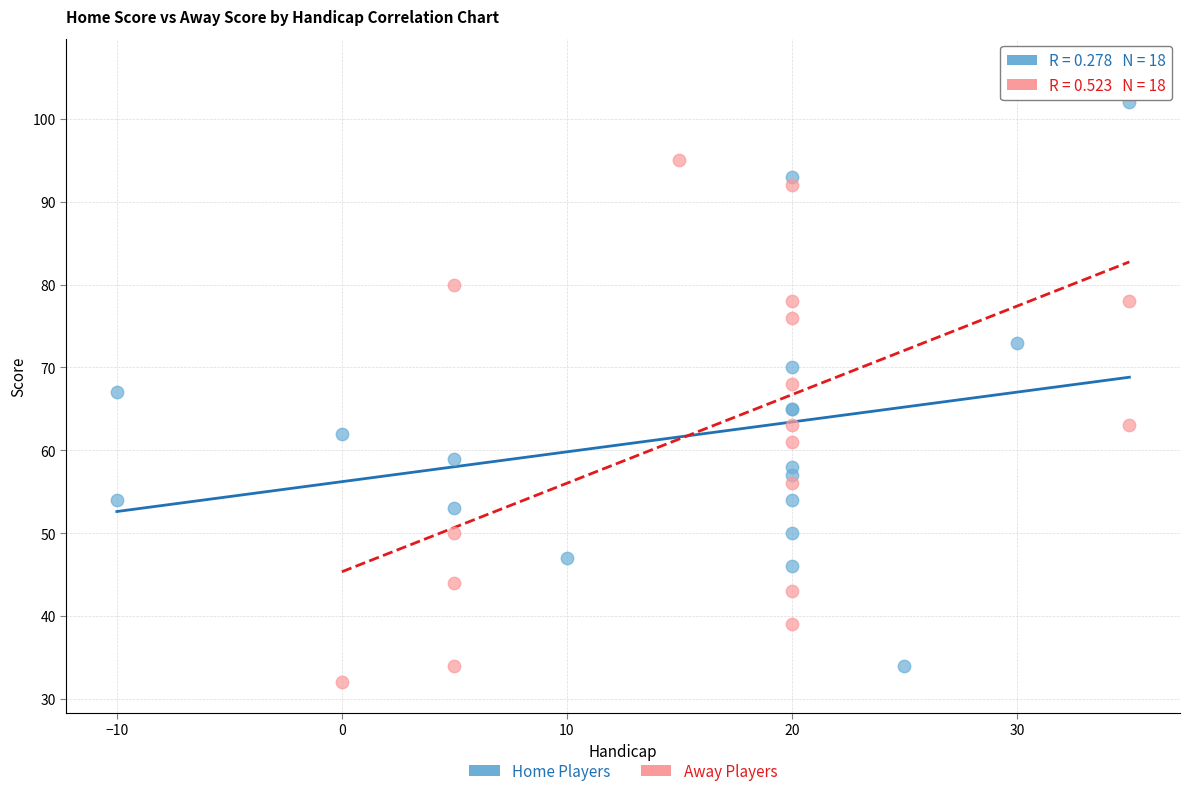

Which series reaches the maximum Y coordinate?

Away Players